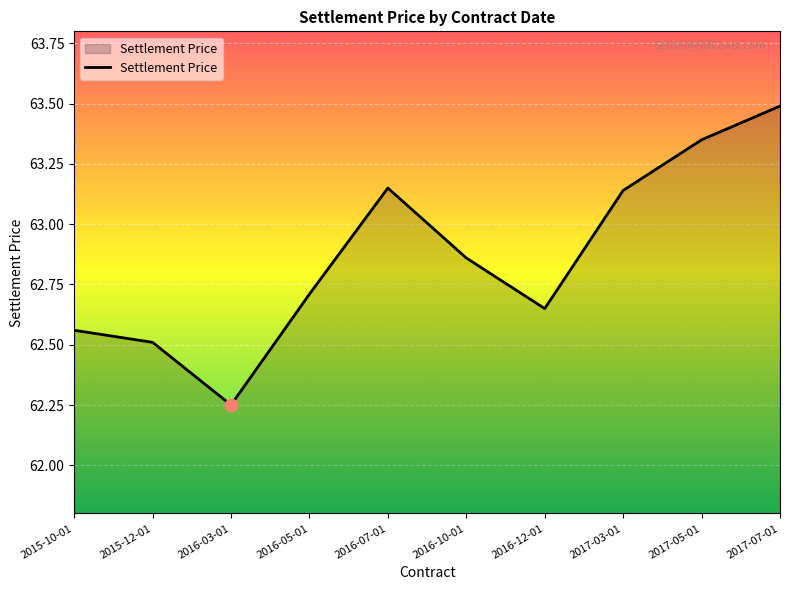

What is the change in value from 2015-12-01 to 2017-05-01?

+0.8